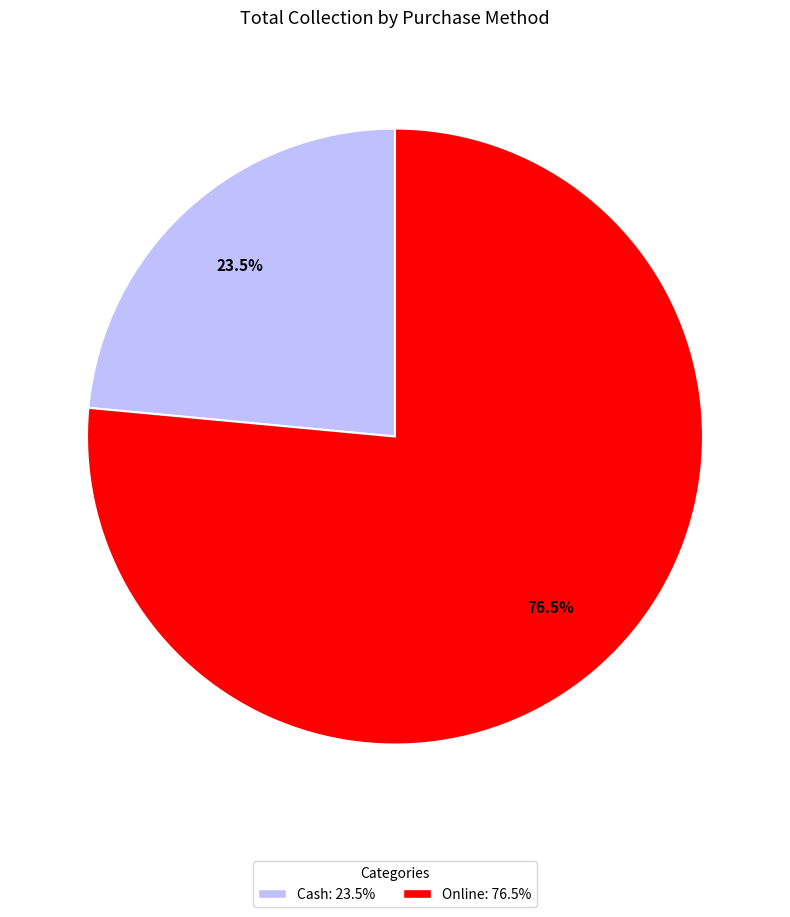

Rank the categories by value from lowest to highest.

Cash, Online